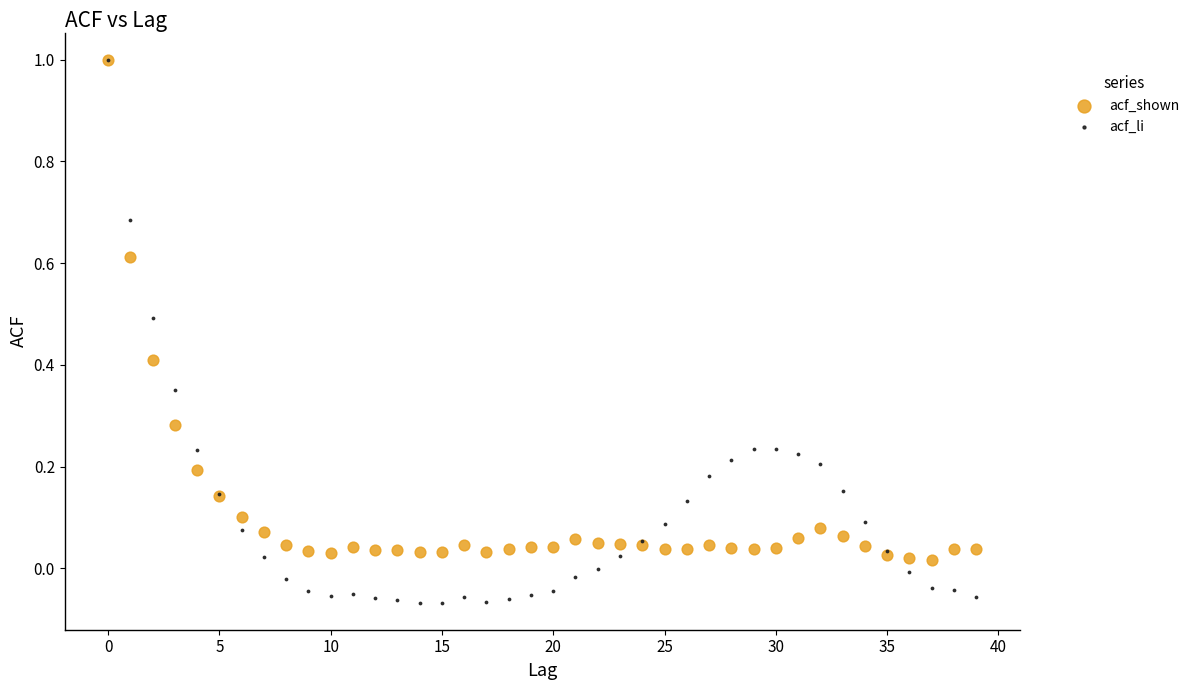

What are all the series names shown in the legend?

acf_shown, acf_li